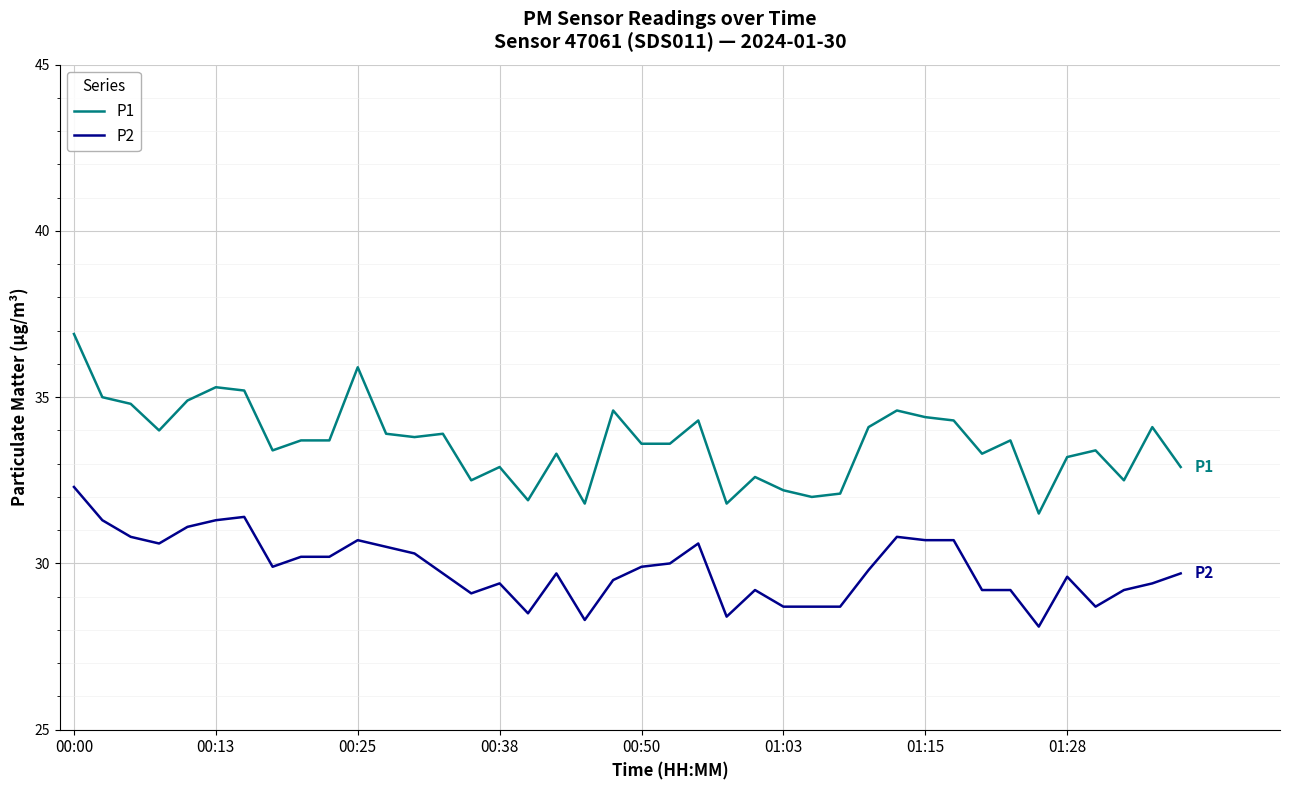

Which series has the largest range (max minus min)?

P1